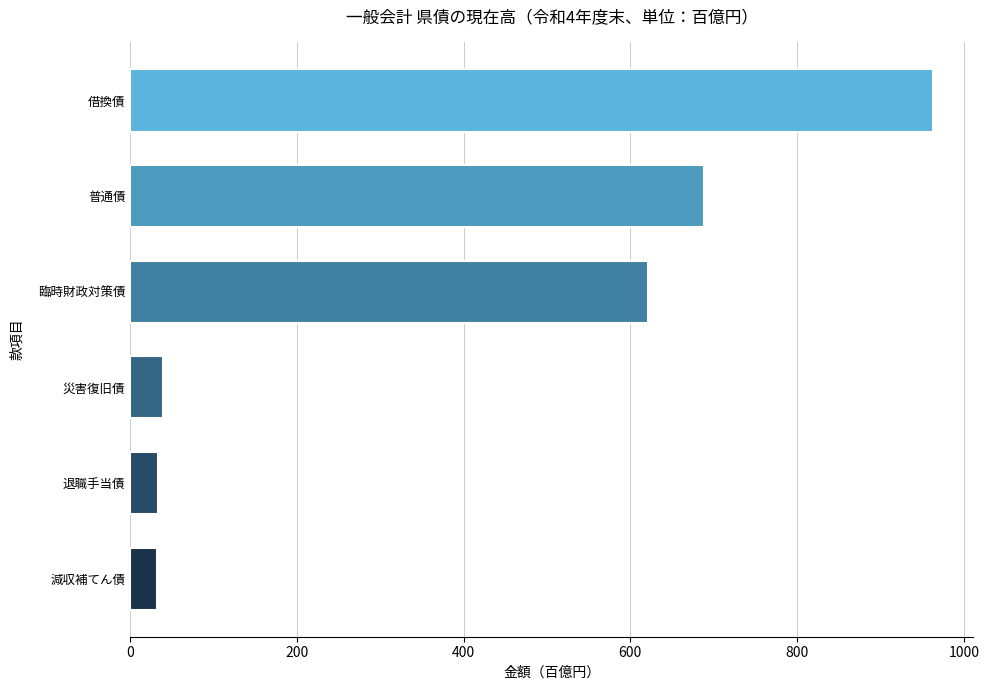

What is the ratio of the value at 退職手当債 to the value at 減収補てん債?

1.1